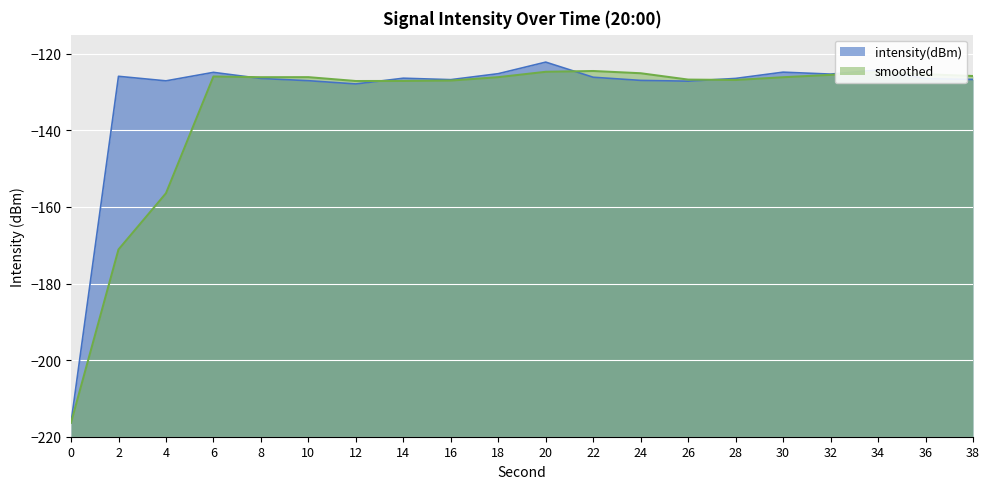

What is the value of the 2nd point from the left?

-125.9